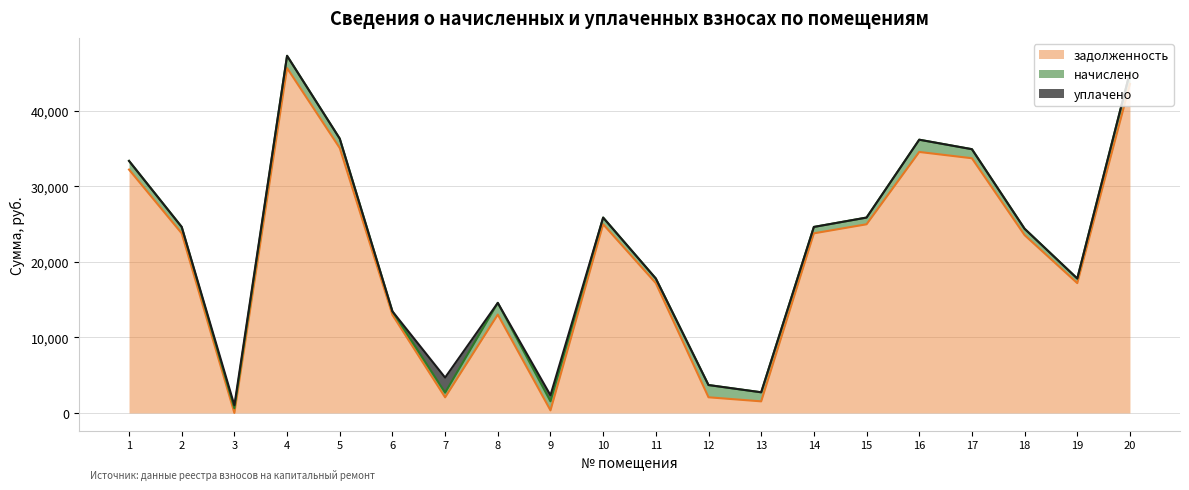

How many interior local peaks does the уплачено series have?

3